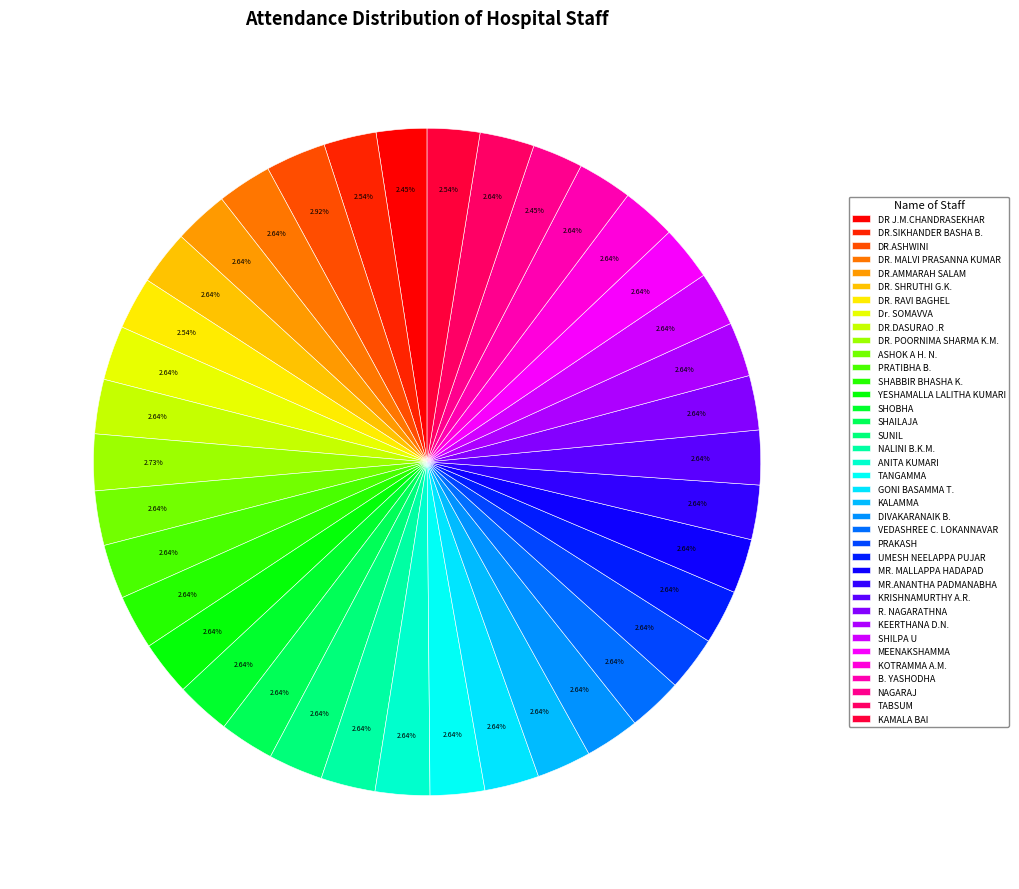

What percentage do DR. SHRUTHI G.K. and DR. POORNIMA SHARMA K.M. together represent?

5.4%